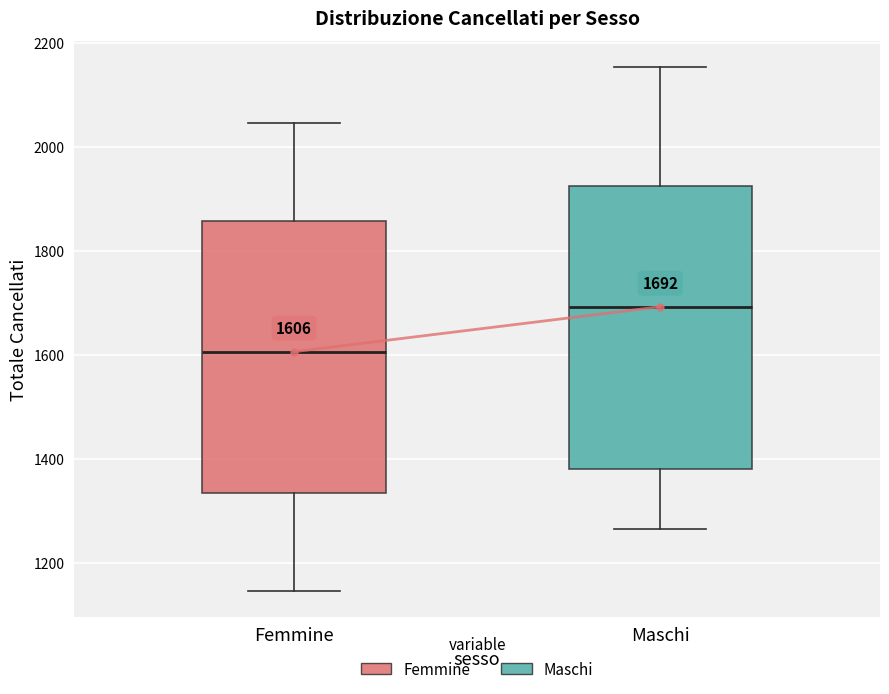

Which box has the highest median line?

Maschi